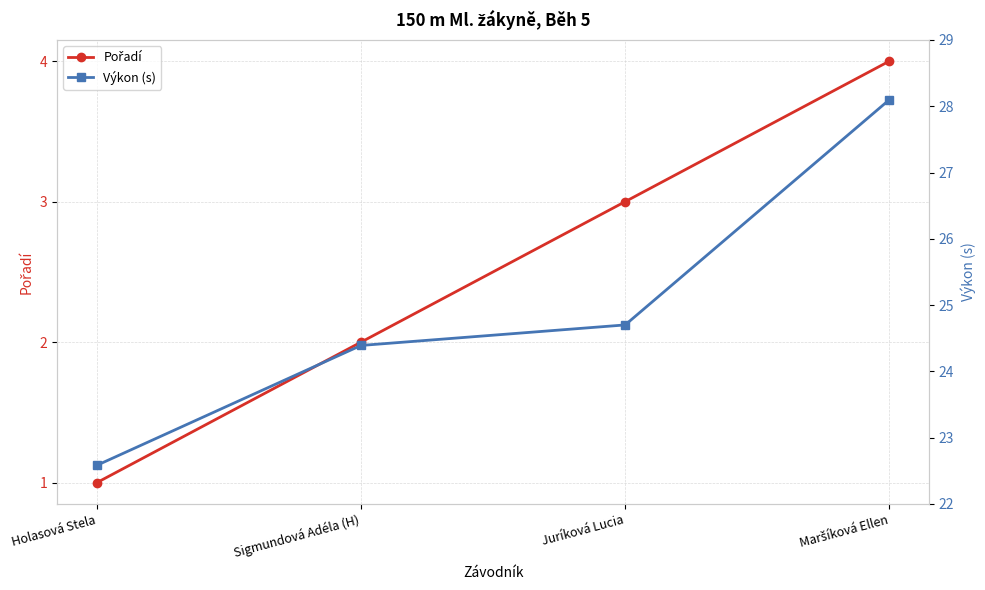

Which label corresponds to the smallest value in the chart?

Holasová Stela